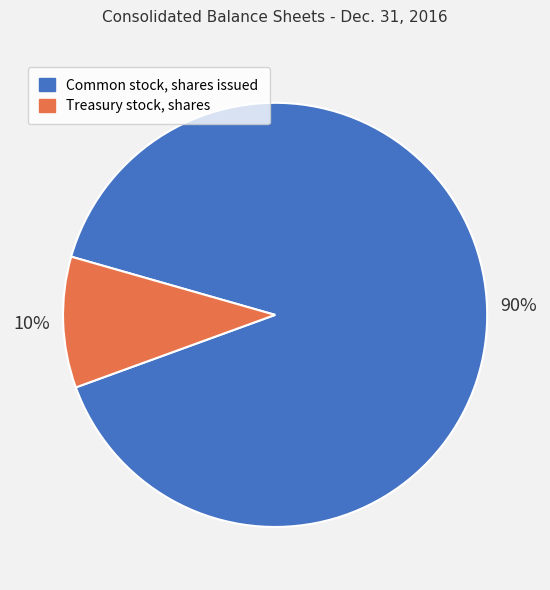

Which category has the biggest portion of the pie?

Common stock, shares issued